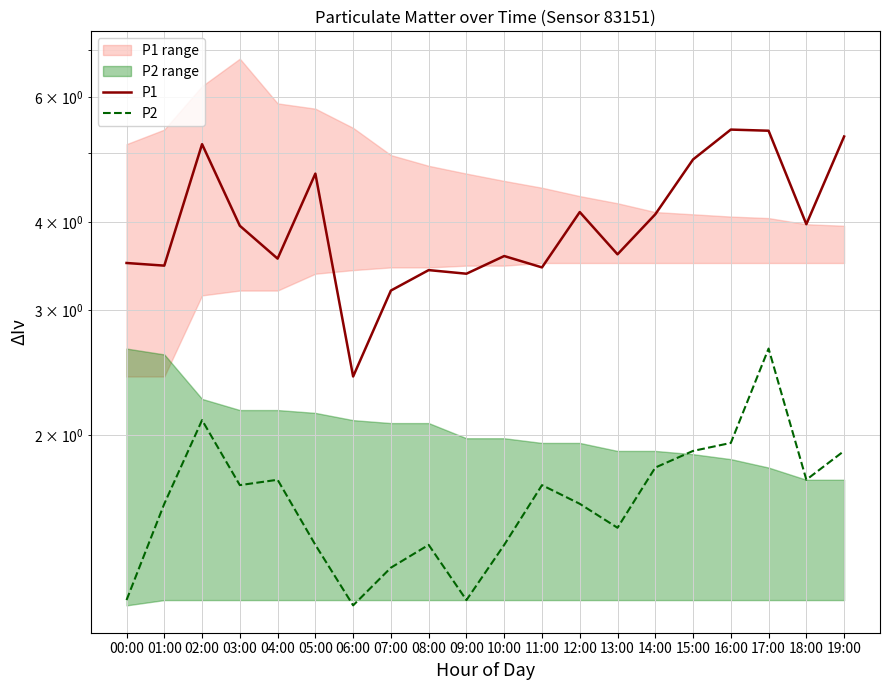

What is the difference between the highest and lowest values at 14:00?

2.3